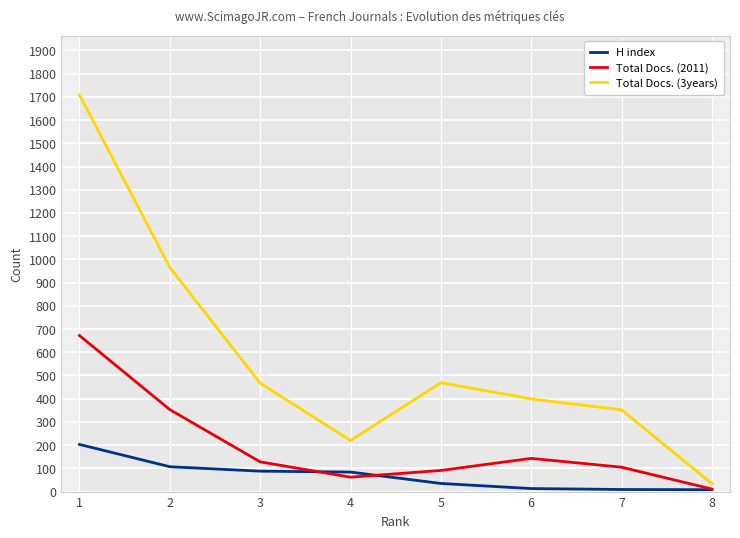

Which series has the largest total across all categories?

Total Docs. (3years)